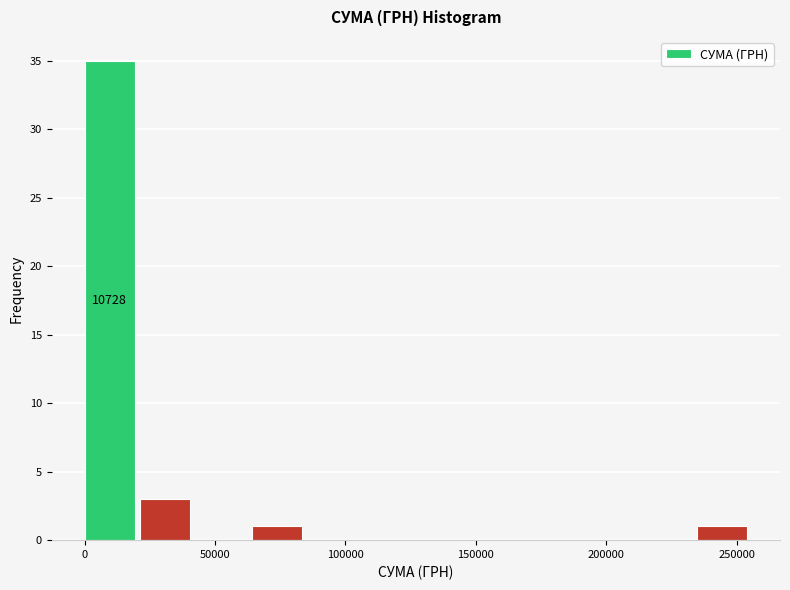

Which range on the x-axis has the tallest bar?

0 to 20000